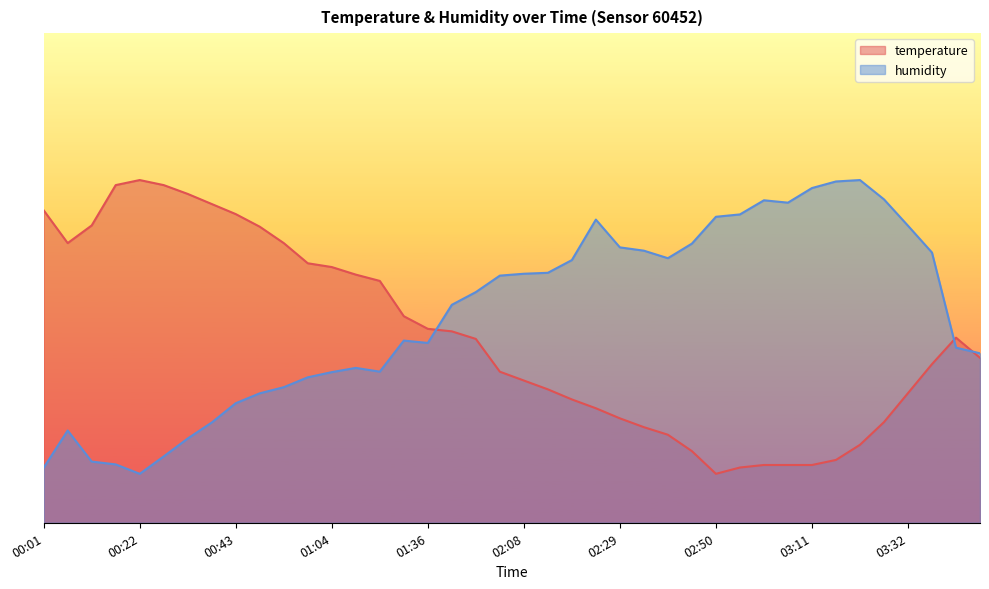

What is the minimum value for temperature?

10.0